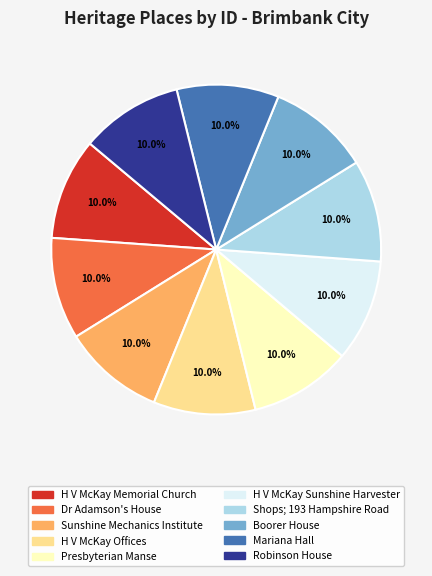

Is there a majority slice in this chart?

No